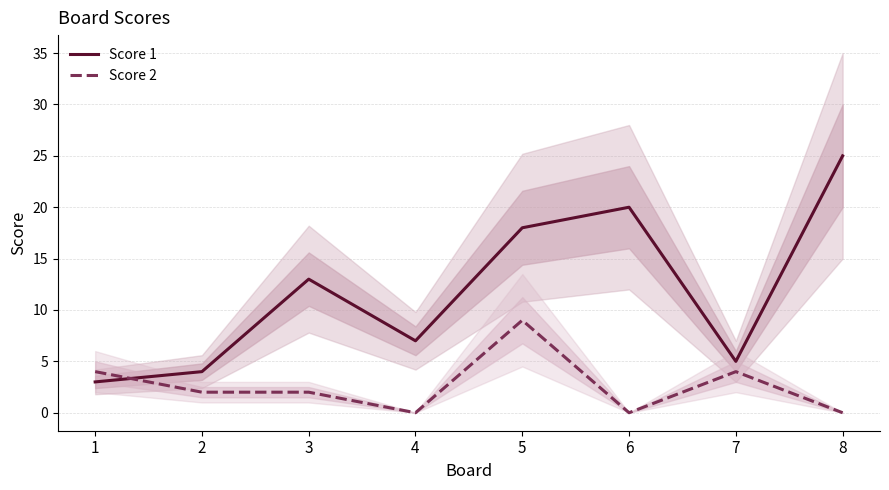

How many values in the Score 2 series exceed 2?

3